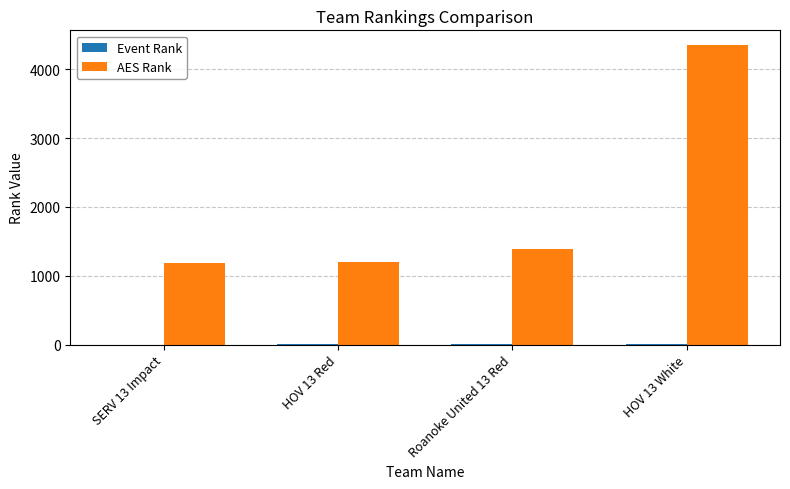

Which category has the highest value across all series?

HOV 13 White